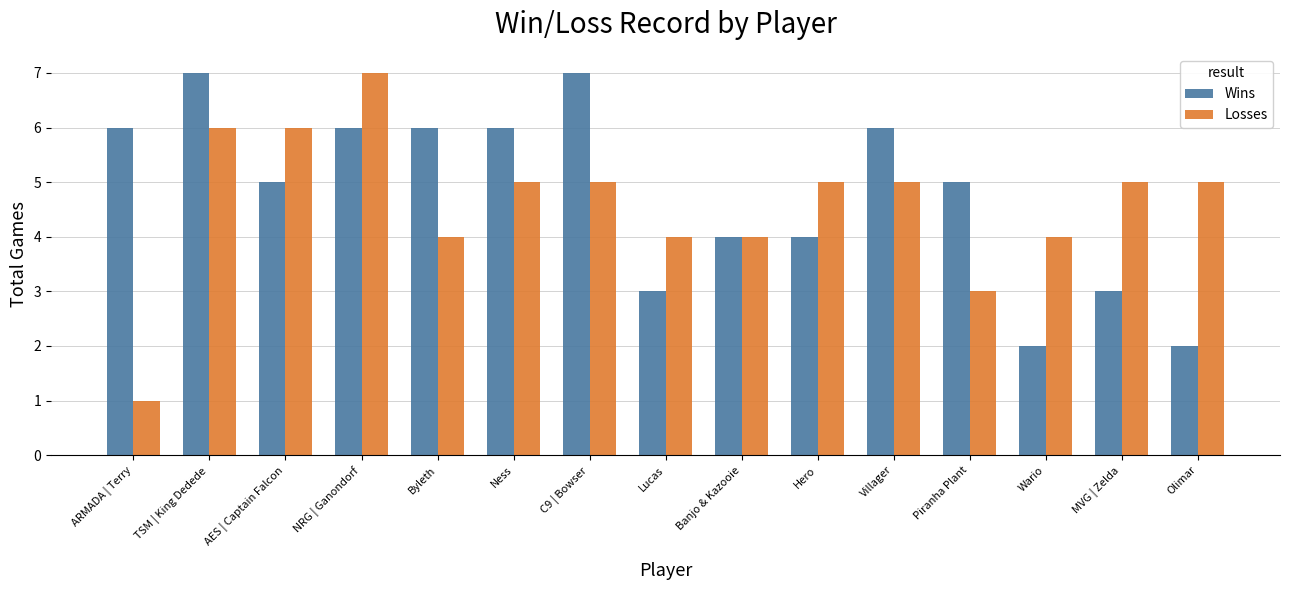

True or false: Losses has a value of 2 at Hero.

False